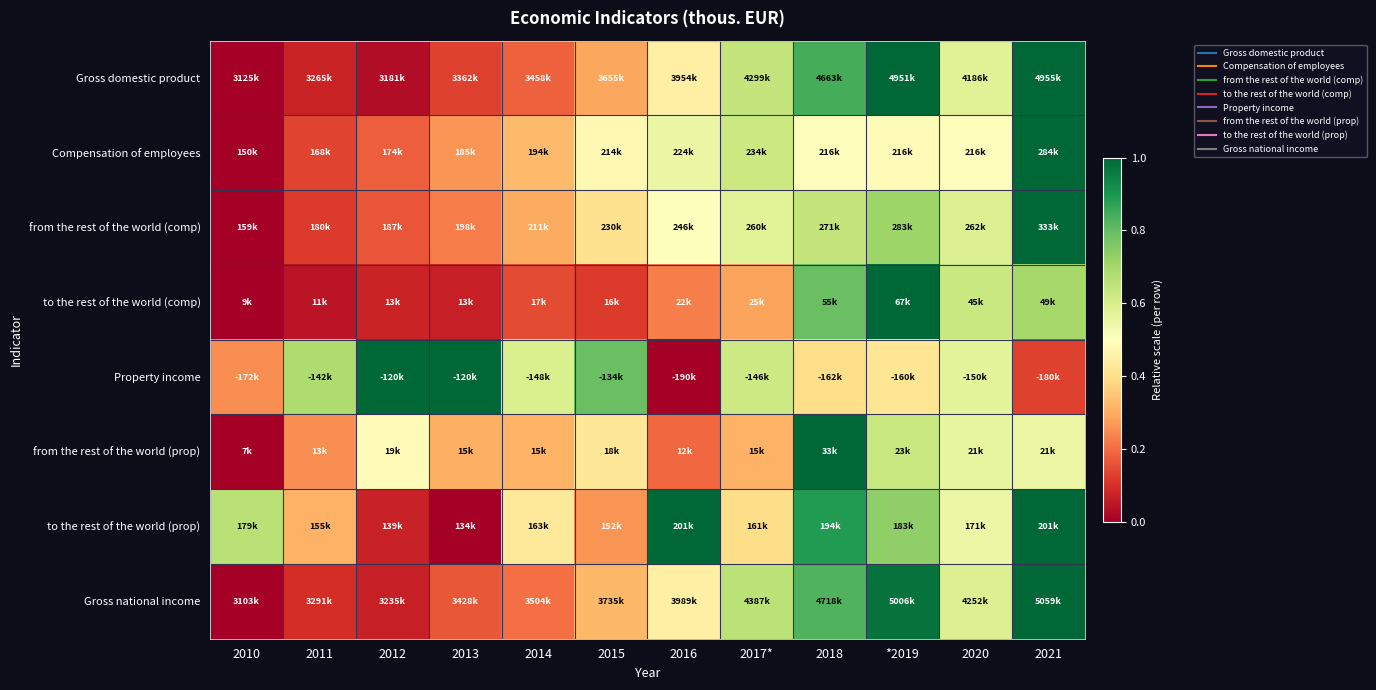

At how many categories does at least one series exceed 0?

12